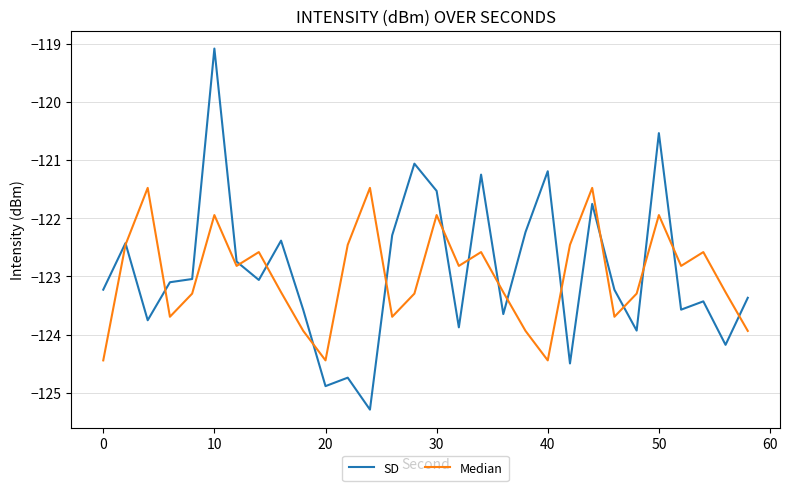

Is this an area chart (filled region under the line)?

No